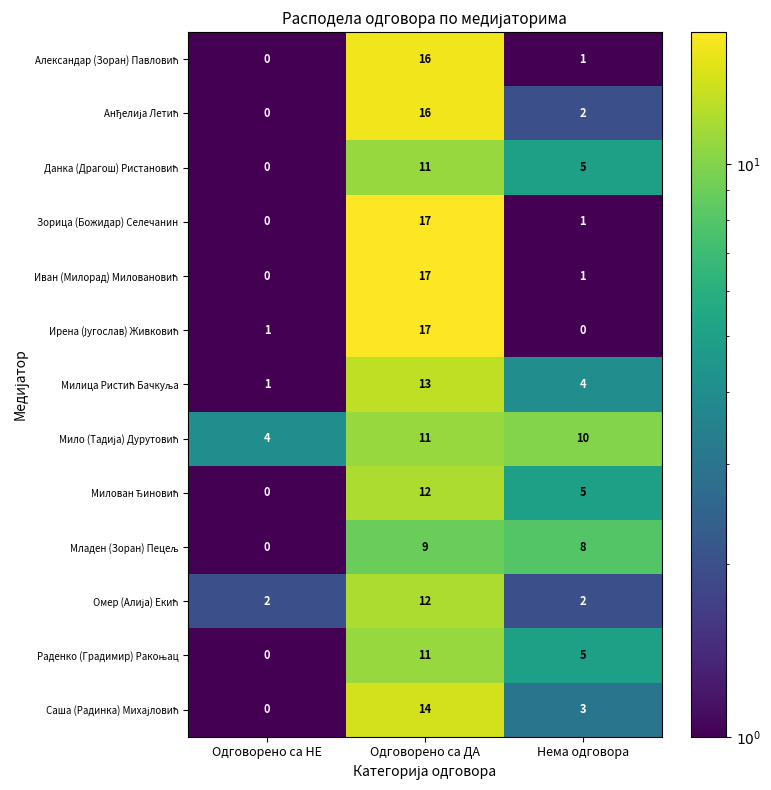

What is the difference between the highest and lowest values at Нема одговора?

10